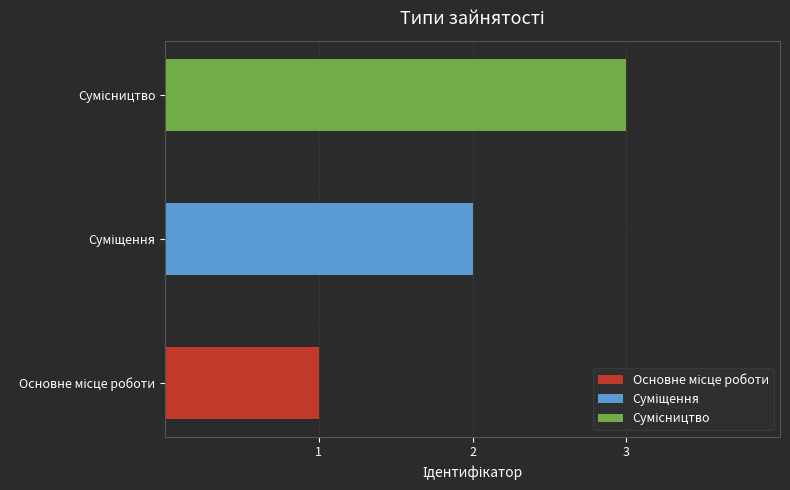

What is the label of the 2nd bar from the right?

Суміщення